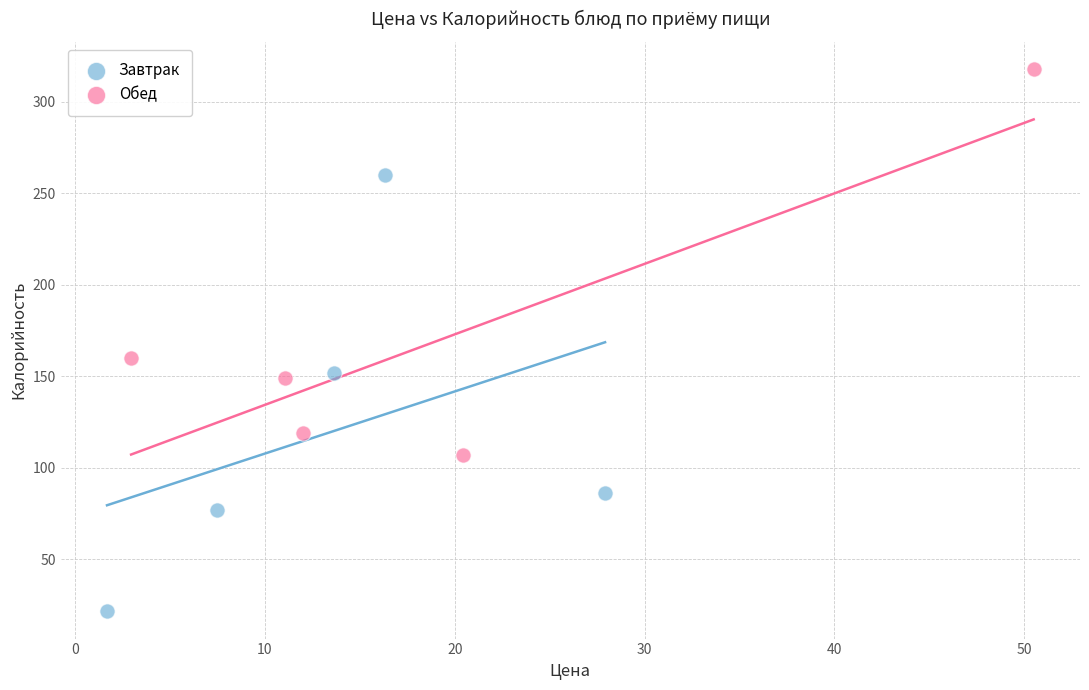

What are all the series names shown in the legend?

Завтрак, Обед